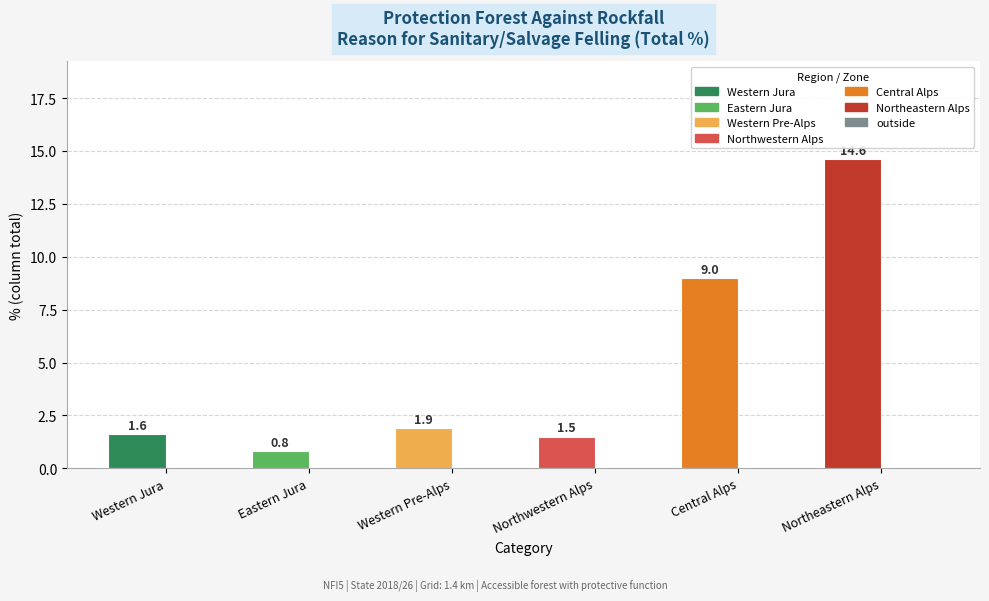

What is the maximum value shown in the chart?

14.6